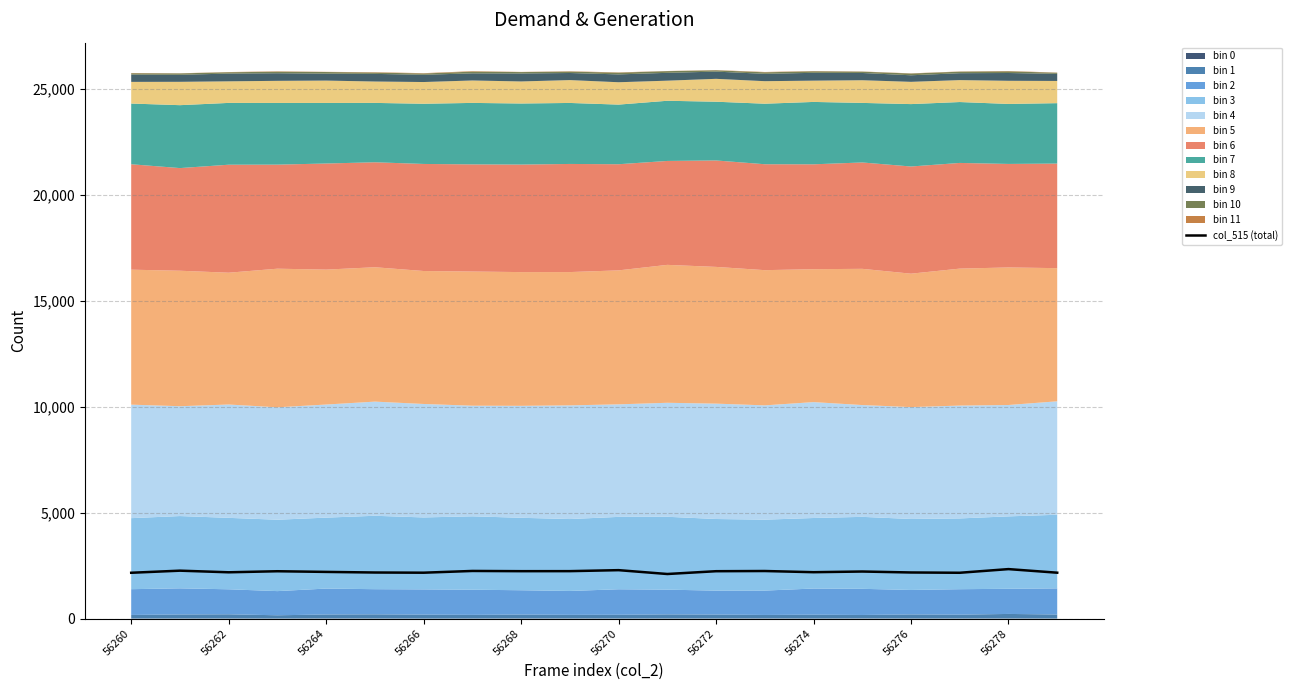

What is the difference between the maximum and minimum values?

231.0